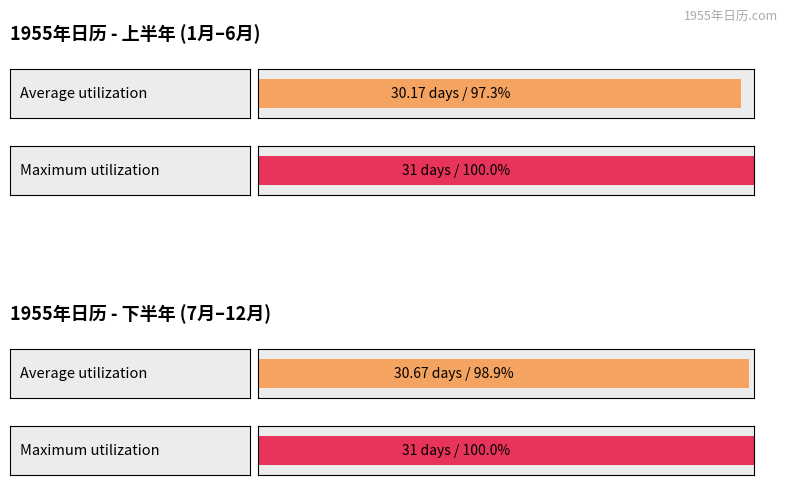

Does the chart contain any negative values?

No